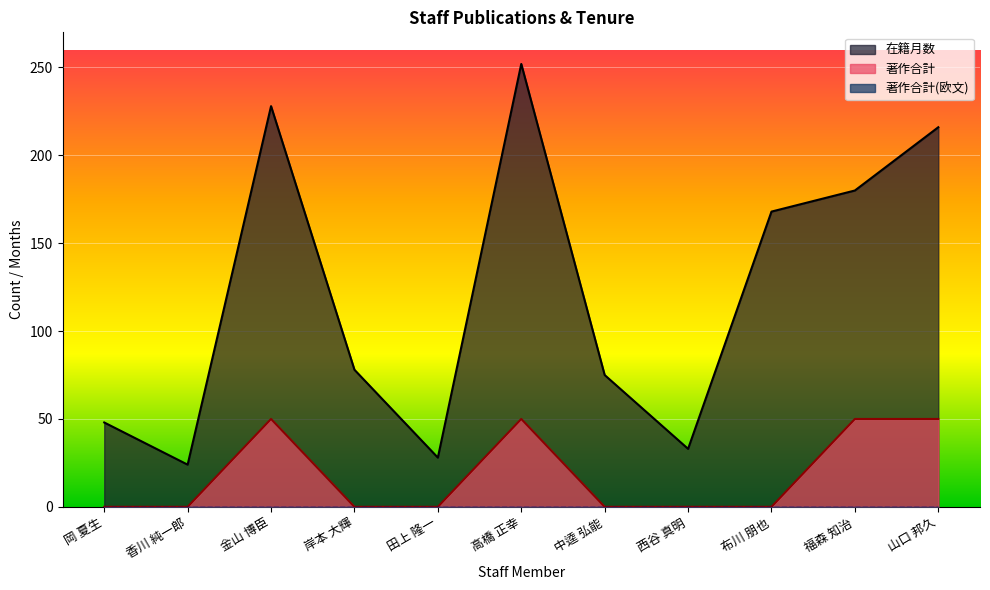

How many interior local valleys does the 在籍月数 series have?

3